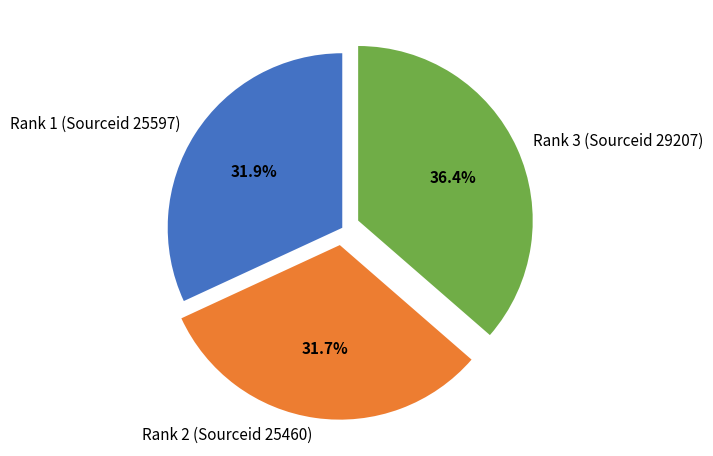

Does Rank 2 (Sourceid 25460) represent more than half of the total?

No